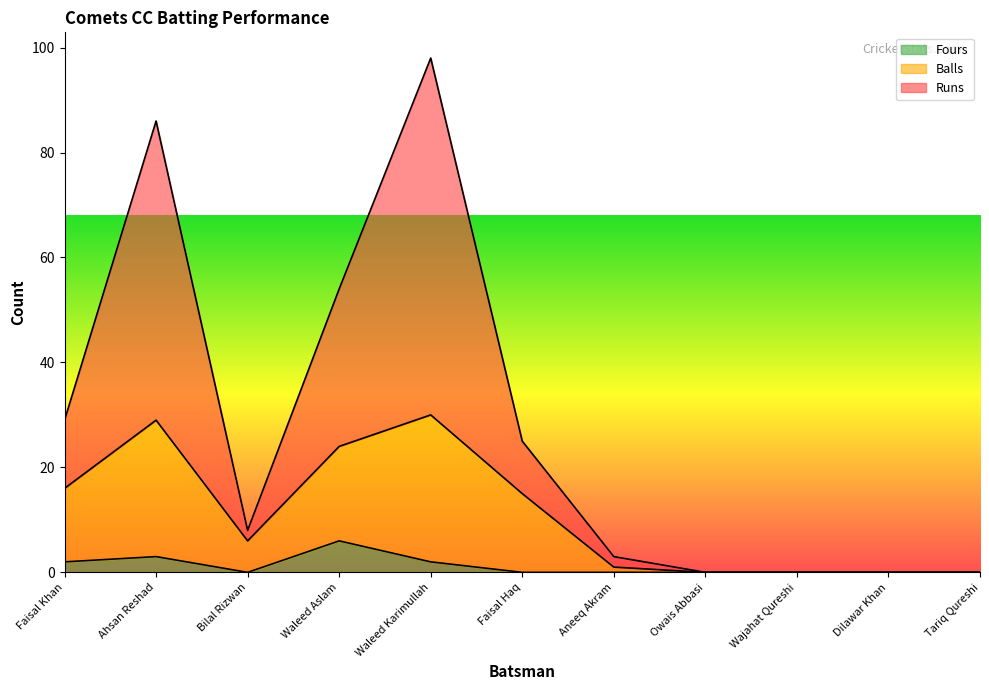

True or false: Balls and Fours cross at least once.

False